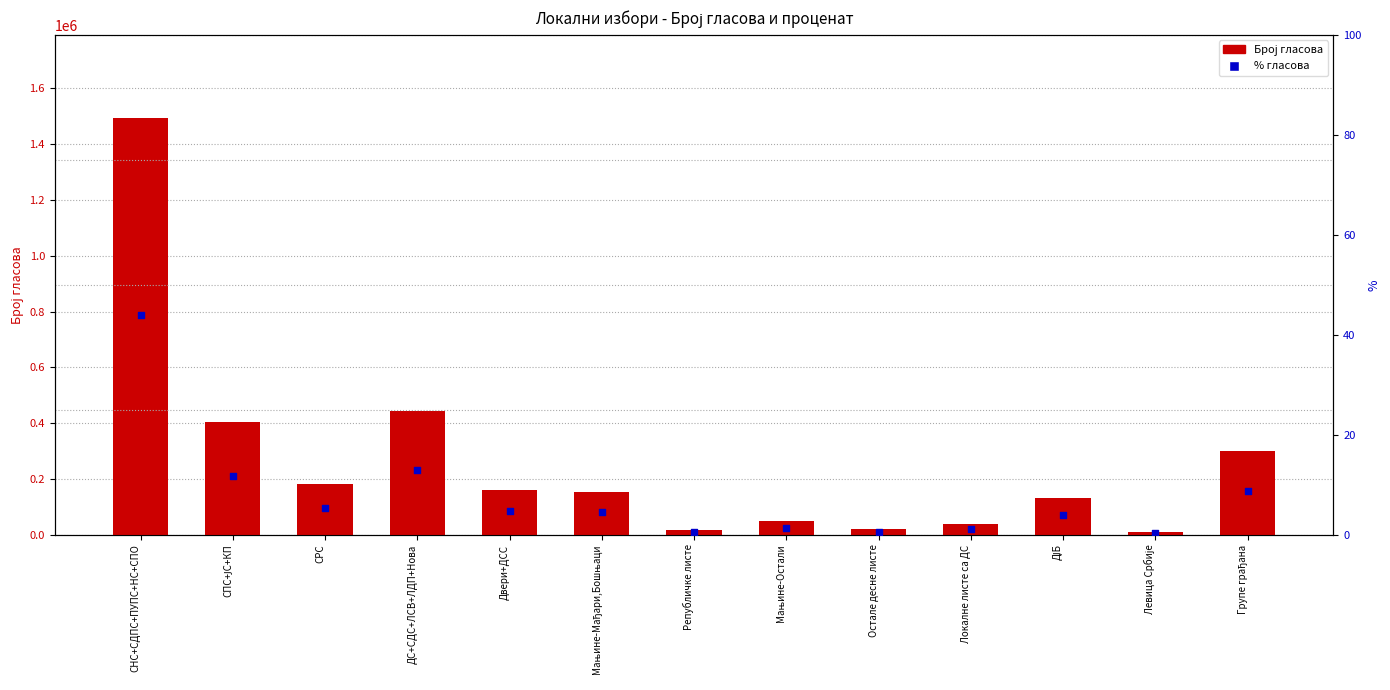

What is the total value across all series at Мањине-Остали?

48290.4